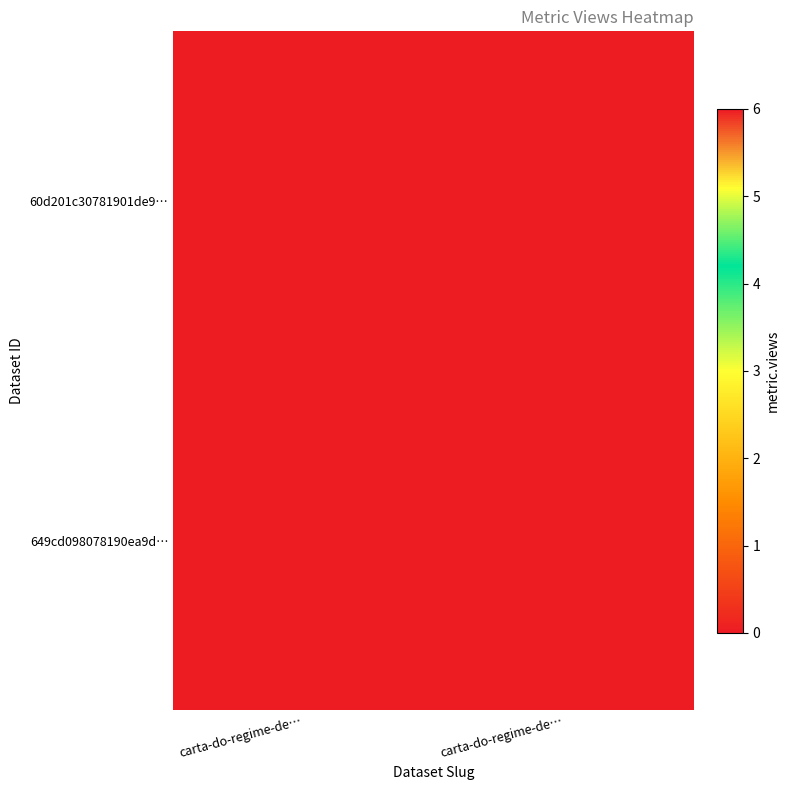

List the series in order of their peak value, highest first.

60d201c30781901de9…, 649cd098078190ea9d…